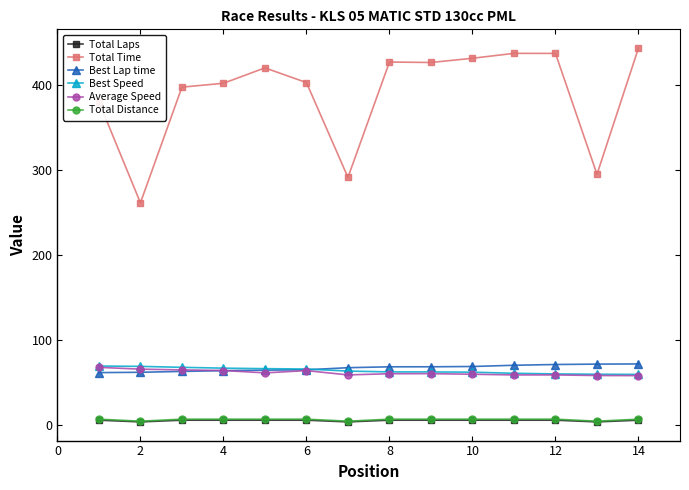

True or false: Best Lap time and Average Speed intersect in this chart.

True